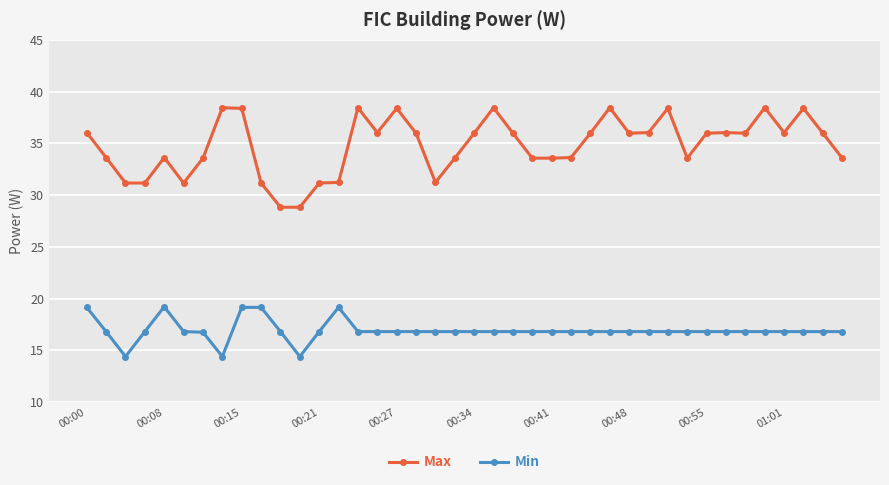

True or false: Max and Min intersect in this chart.

False